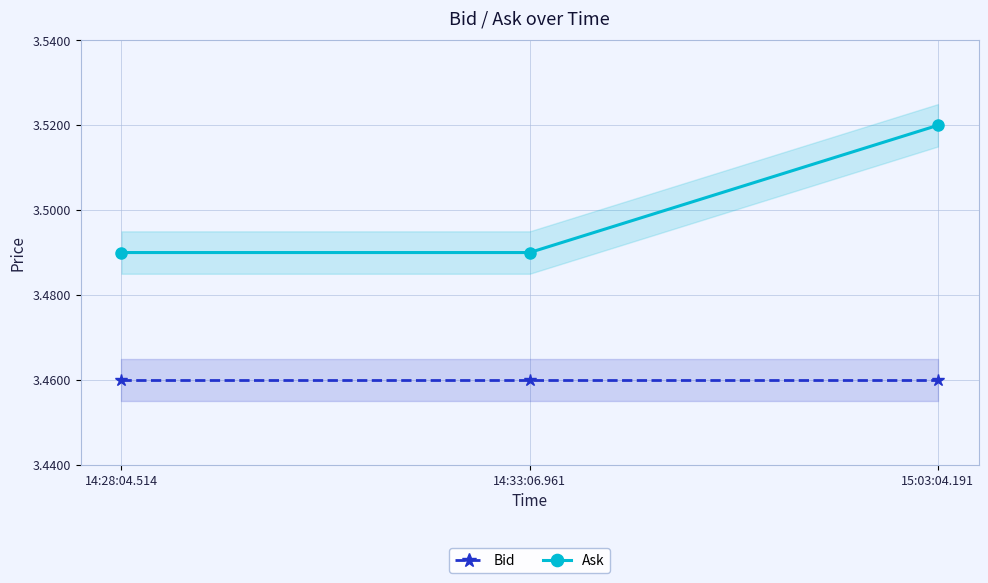

Reading left to right, list all the values displayed in this chart.

Bid: 14:28:04.514=3.5	14:33:06.961=3.5	15:03:04.191=3.5
Ask: 14:28:04.514=3.5	14:33:06.961=3.5	15:03:04.191=3.5